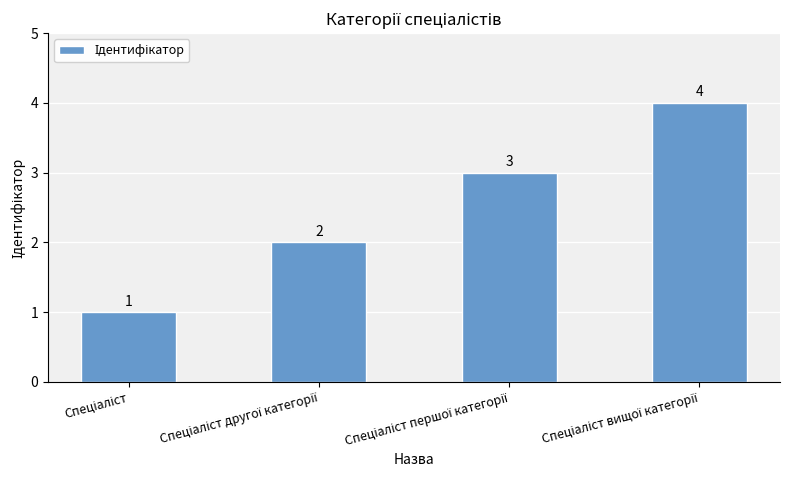

What is the difference between the maximum and minimum values?

3